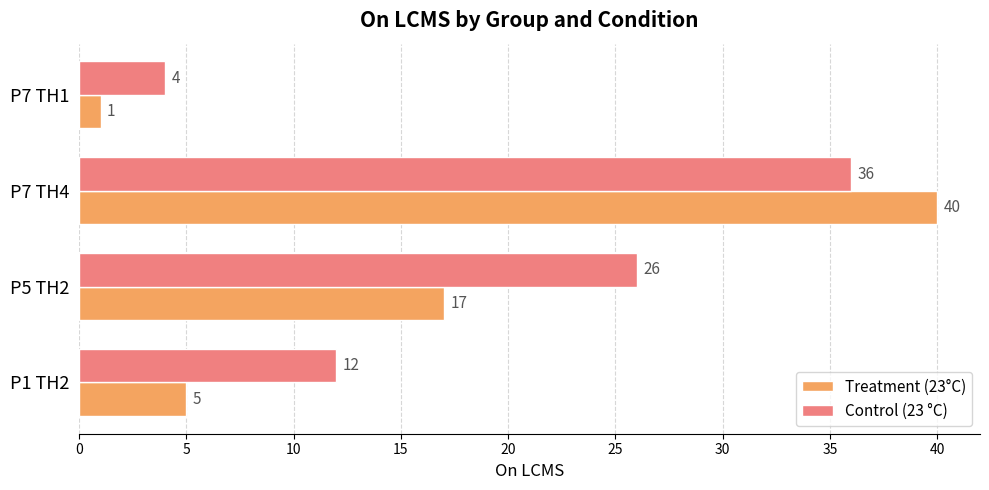

At which label is Control (23 °C) closest to 20?

P5 TH2